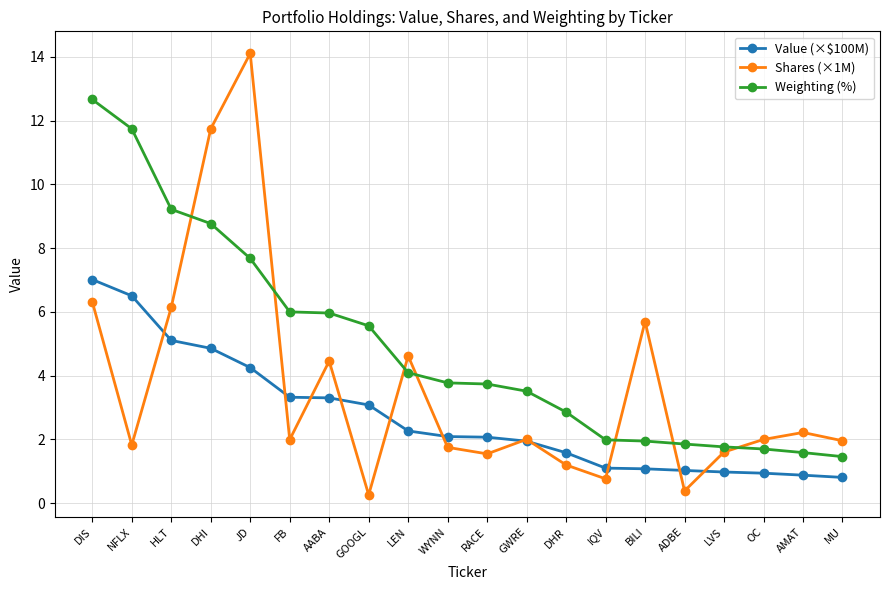

Which category has the highest value across all series?

JD